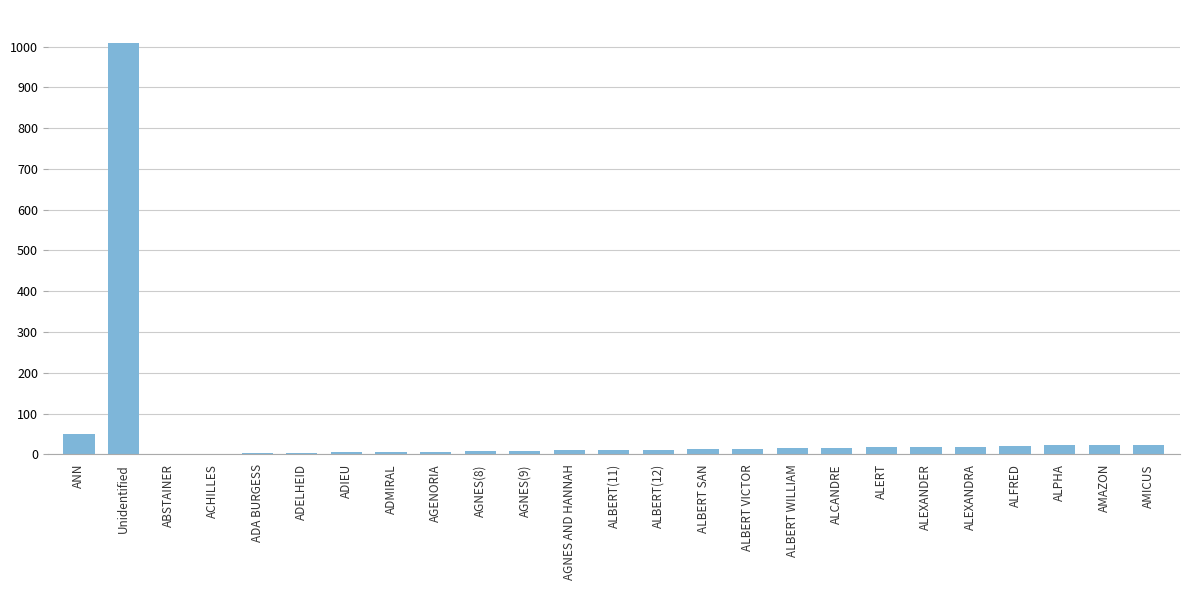

Are the bars horizontal?

No